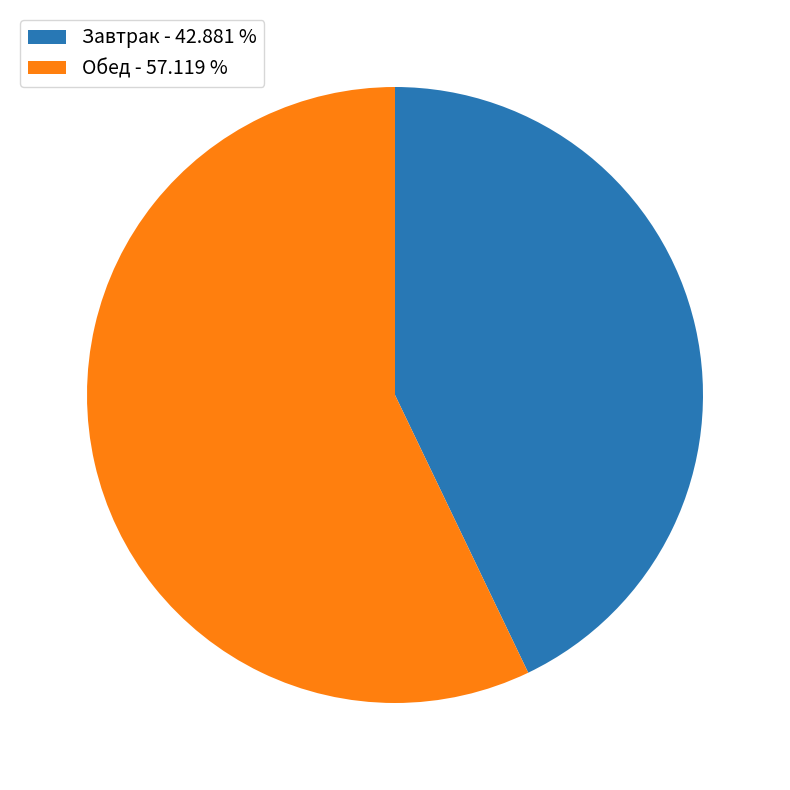

Which slice represents more than half of the pie?

Обед